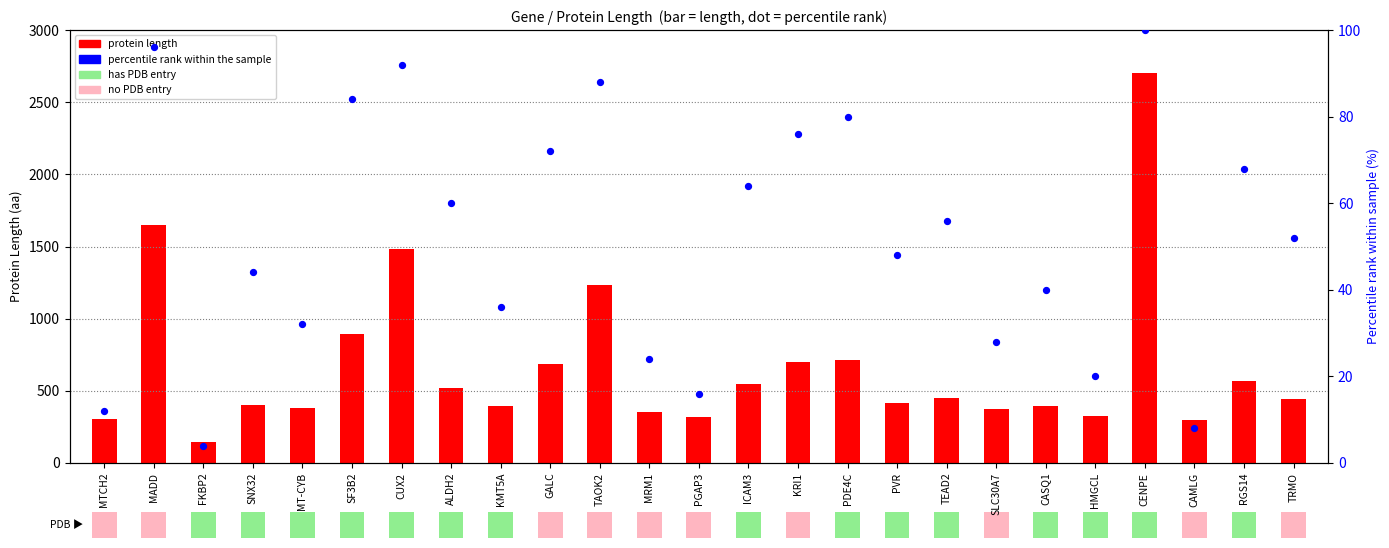

What is the change in value from CUX2 to ALDH2?

-32